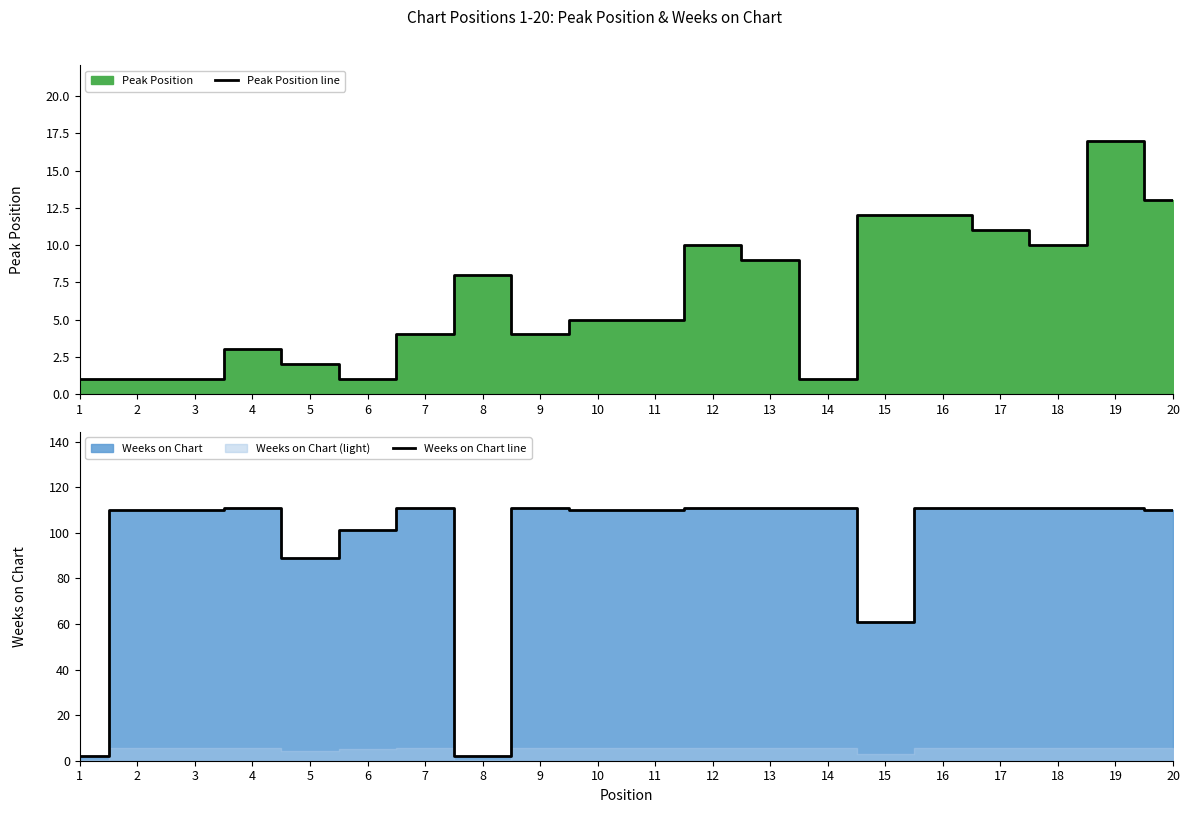

Reading left to right, list all the values displayed in this chart.

Peak Position line: 1=1	2=1	3=1	4=3	5=2	6=1	7=4	8=8	9=4	10=5	11=5	12=10	13=9	14=1	15=12	16=12	17=11	18=10	19=17	20=13
Weeks on Chart line: 1=2	2=110	3=110	4=111	5=89	6=101	7=111	8=2	9=111	10=110	11=110	12=111	13=111	14=111	15=61	16=111	17=111	18=111	19=111	20=110